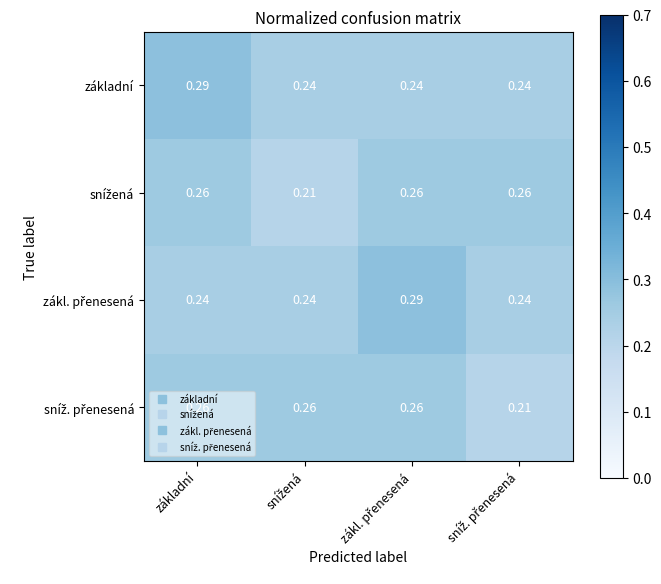

Count the number of data series in this chart.

4